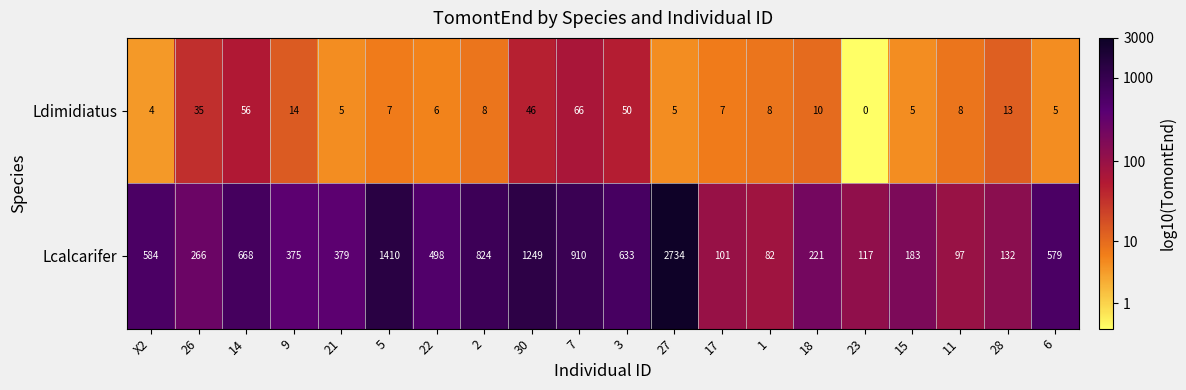

Rank the series by their maximum value, from lowest to highest.

Ldimidiatus, Lcalcarifer